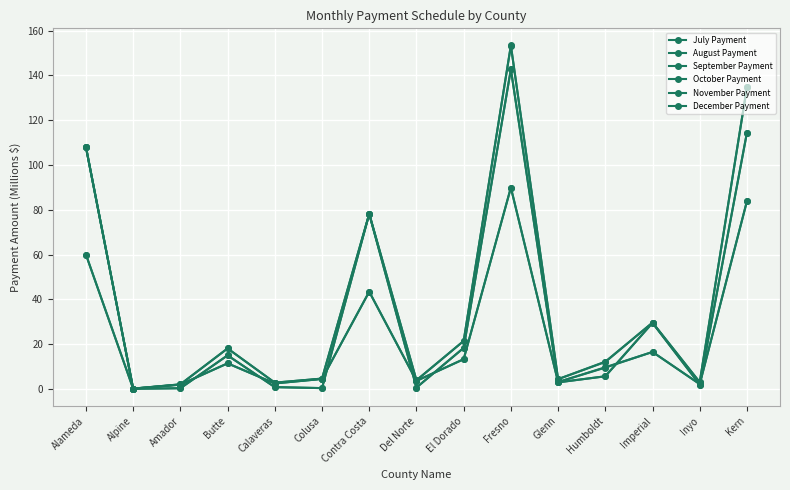

How many lines are shown in the chart?

6